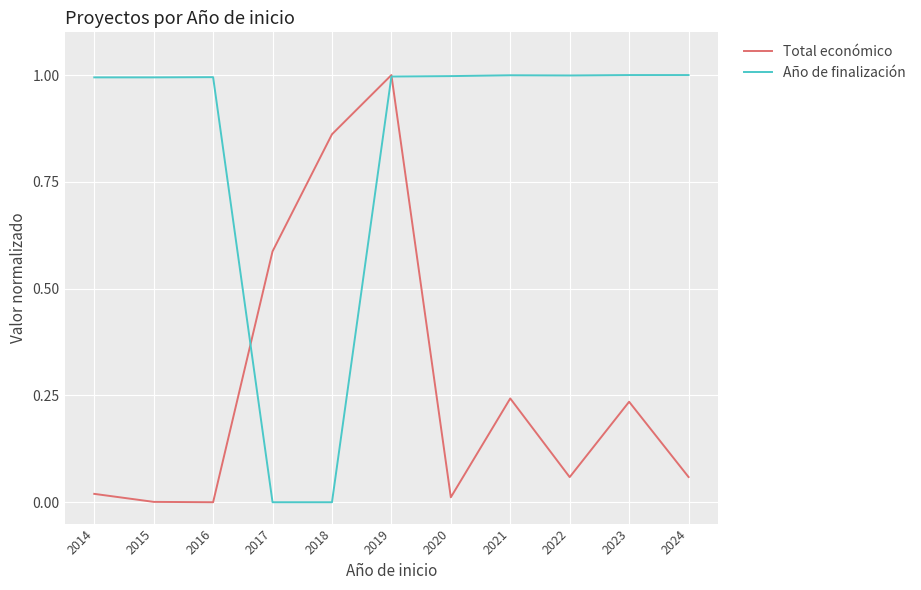

Between 2018 and 2021, which series saw the biggest shift?

Año de finalización